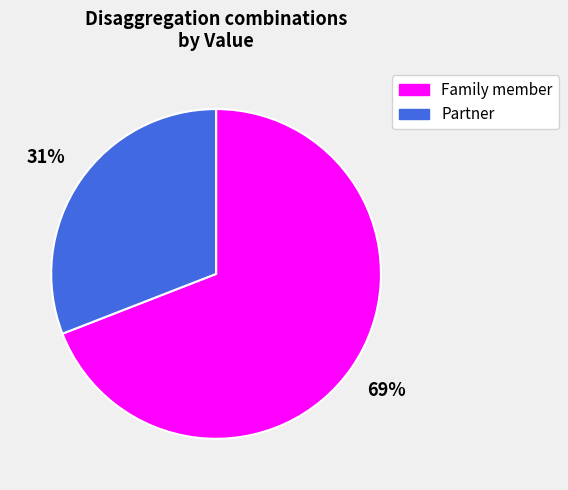

How many slices are in this pie chart?

2